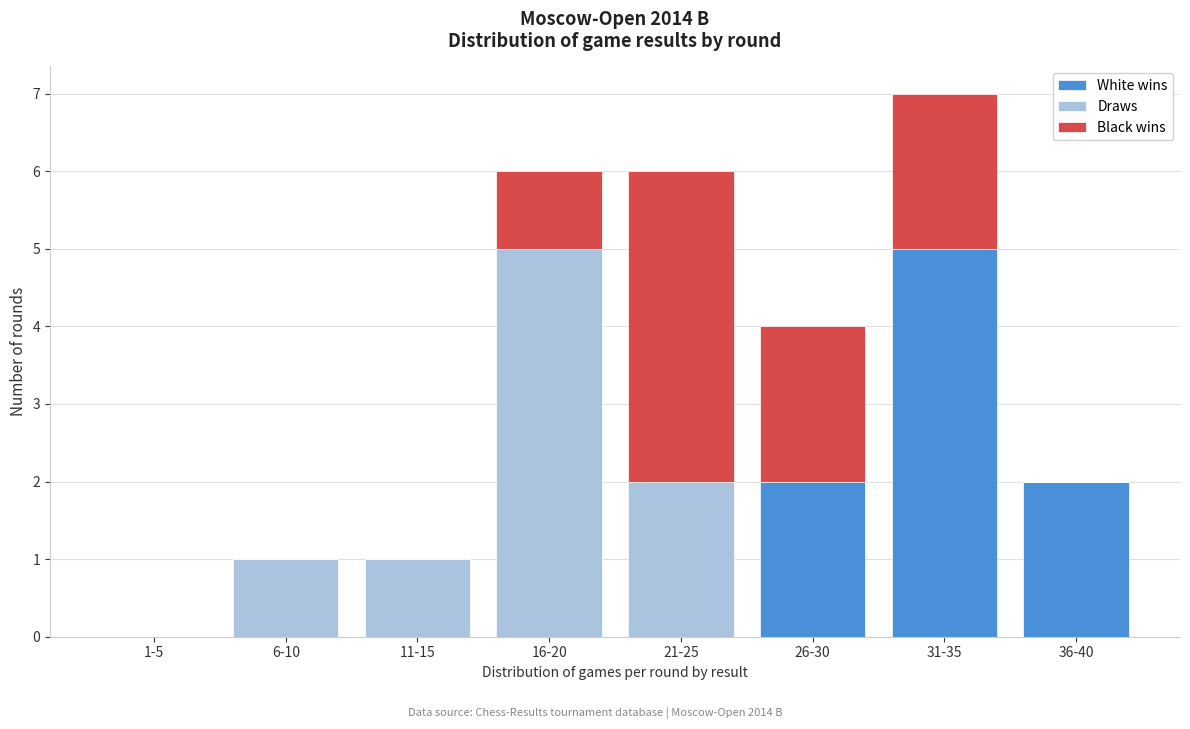

Reading left to right, list the values for the White wins series.

1-5=0	6-10=0	11-15=0	16-20=0	21-25=0	26-30=2	31-35=5	36-40=2